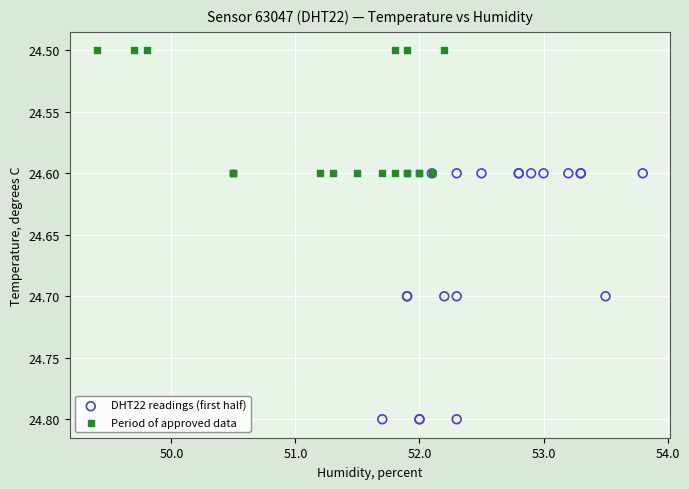

Which series reaches the minimum Y coordinate?

Period of approved data